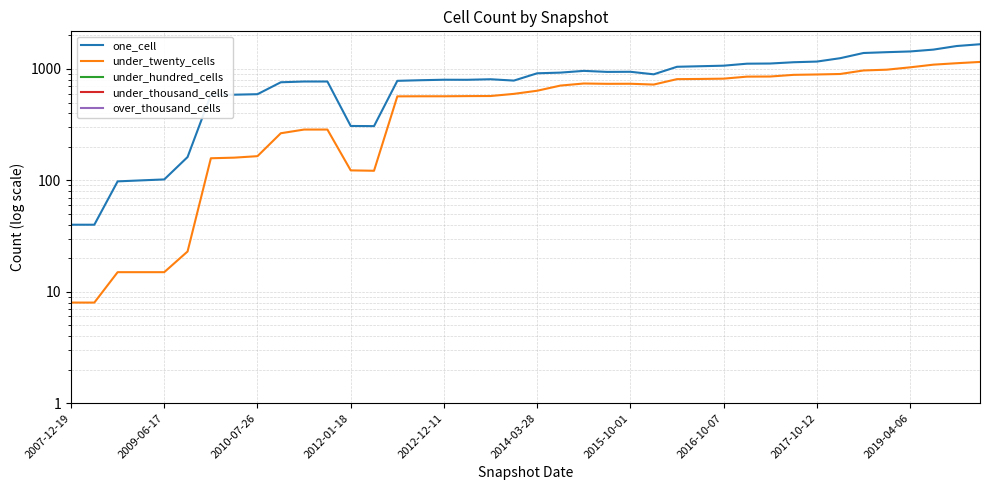

The under_hundred_cells series shows 0 at 14. True or false?

True